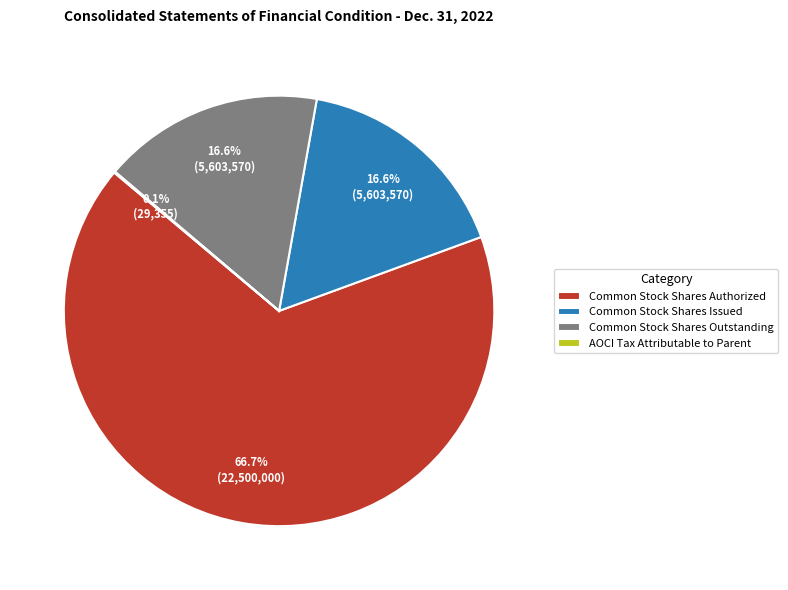

Approximately how many times larger is the value at Common Stock Shares Authorized compared to Common Stock Shares Issued?

4.0